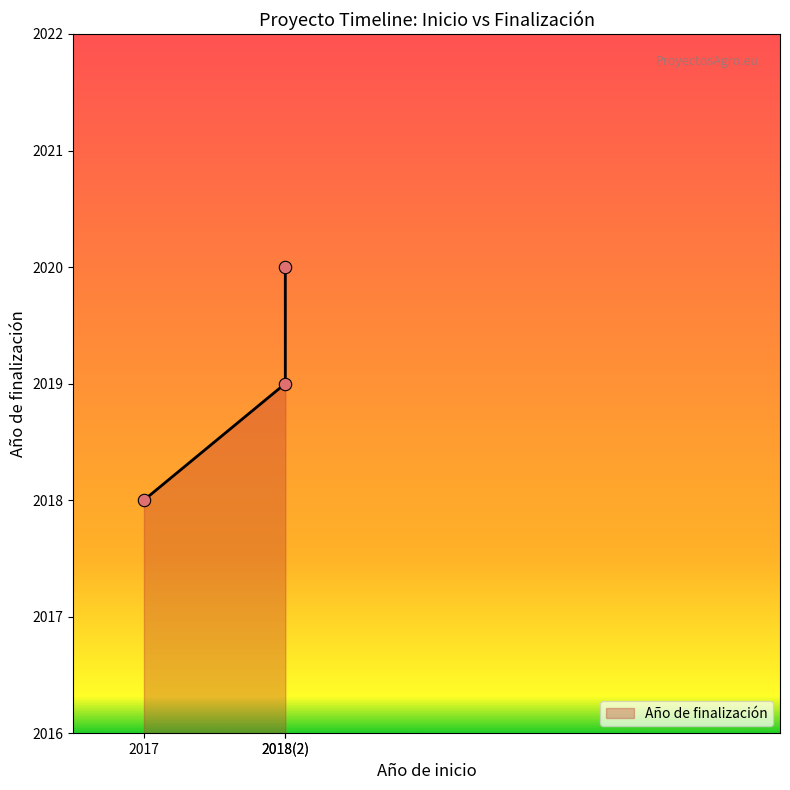

What is the change in value from 2017 to 2018(2)?

+2